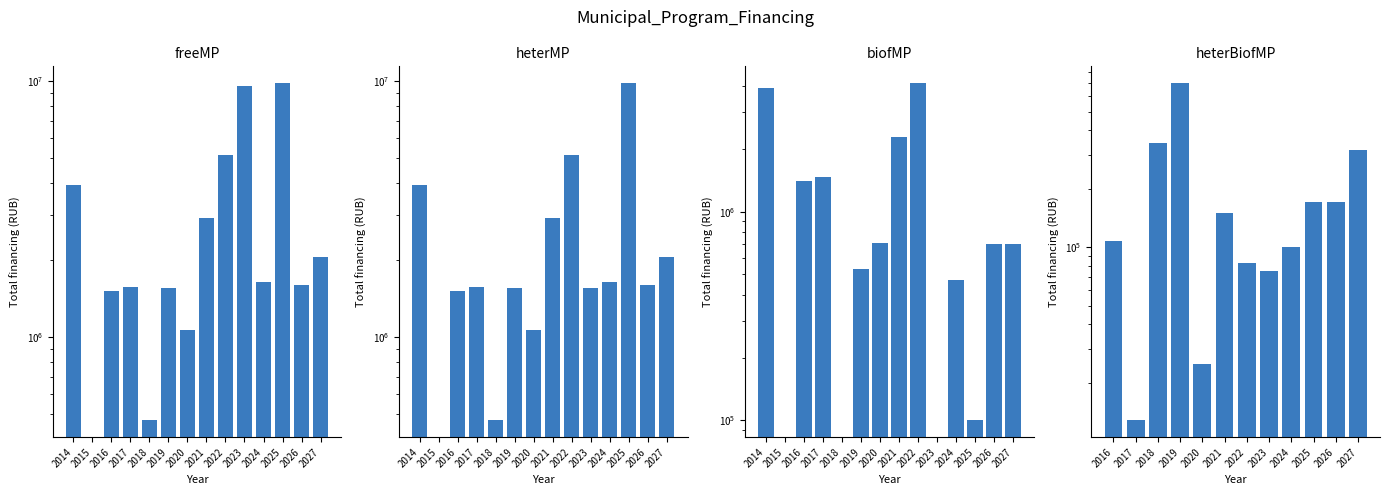

Which series has the widest spread of values?

freeMP